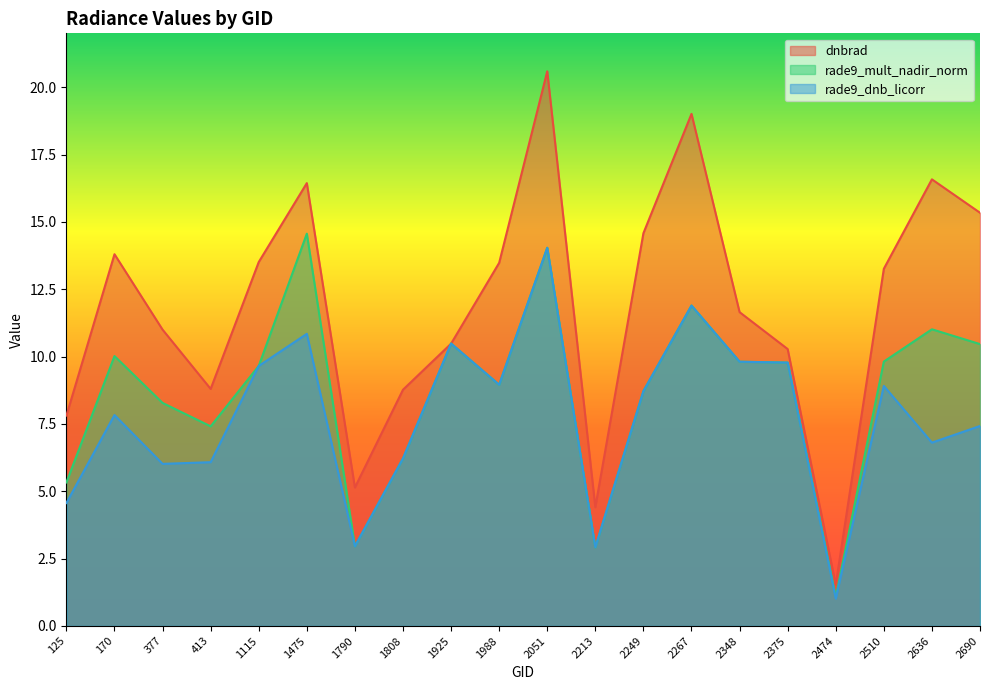

What is the difference between the rade9_dnb_licorr values at 377 and 2267?

5.9